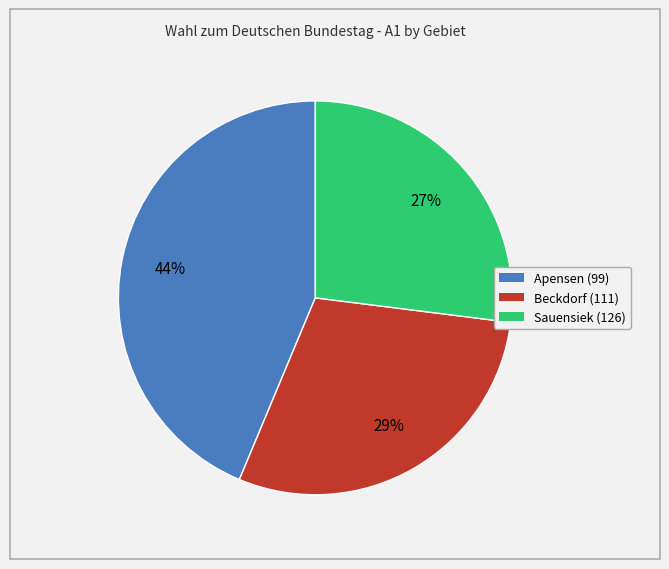

Approximately how many times larger is the value at Apensen (99) compared to Beckdorf (111)?

1.5